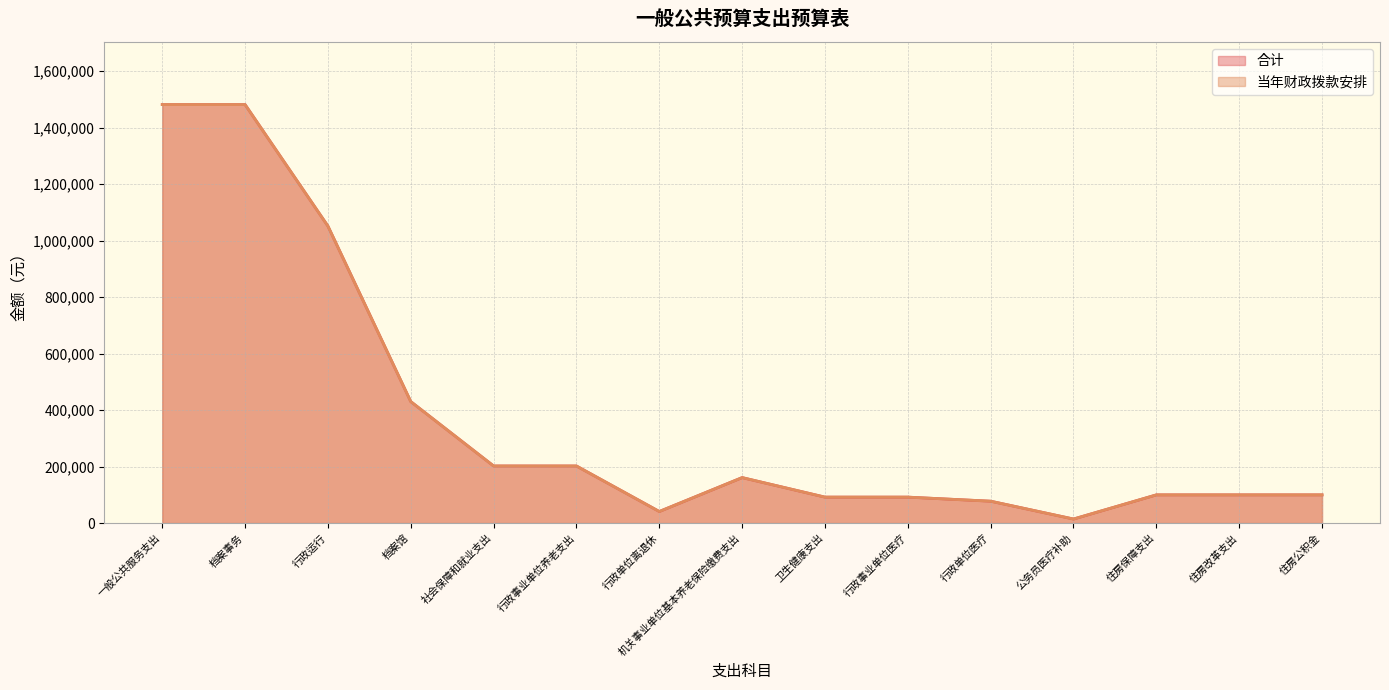

At which category does 当年财政拨款安排 reach its first local valley?

行政单位离退休